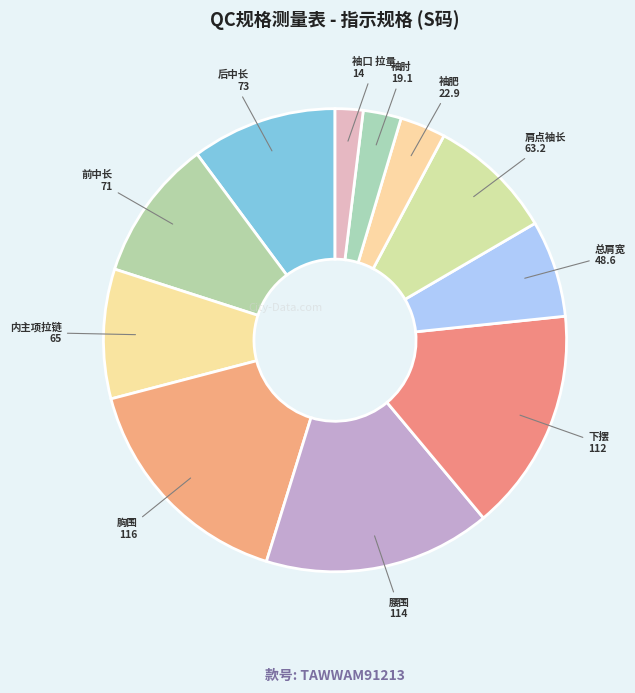

Combined, do 后中长 and 下摆 account for over 50%?

No